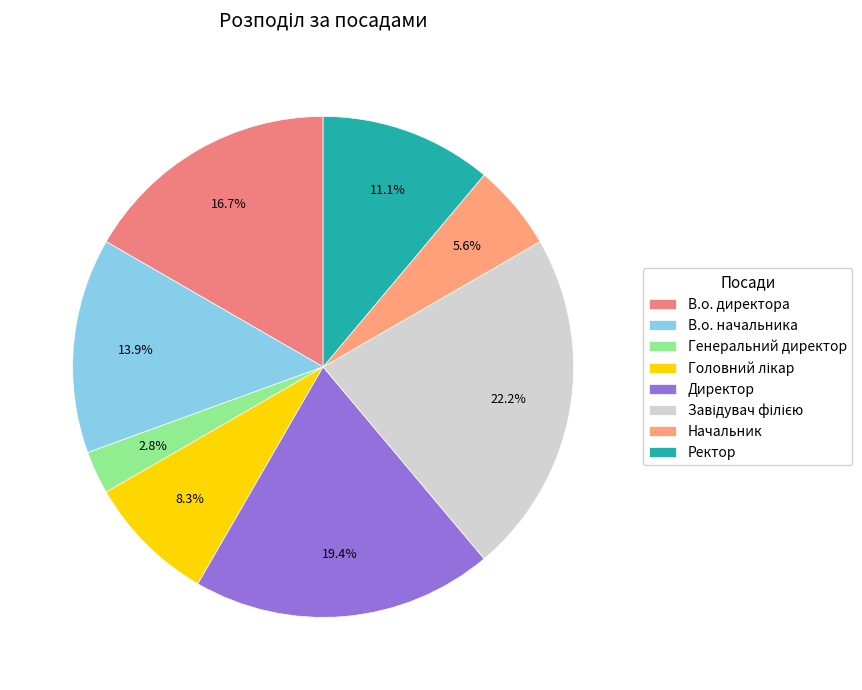

To the nearest percent, what is the combined percentage of Ректор and Головний лікар?

19%